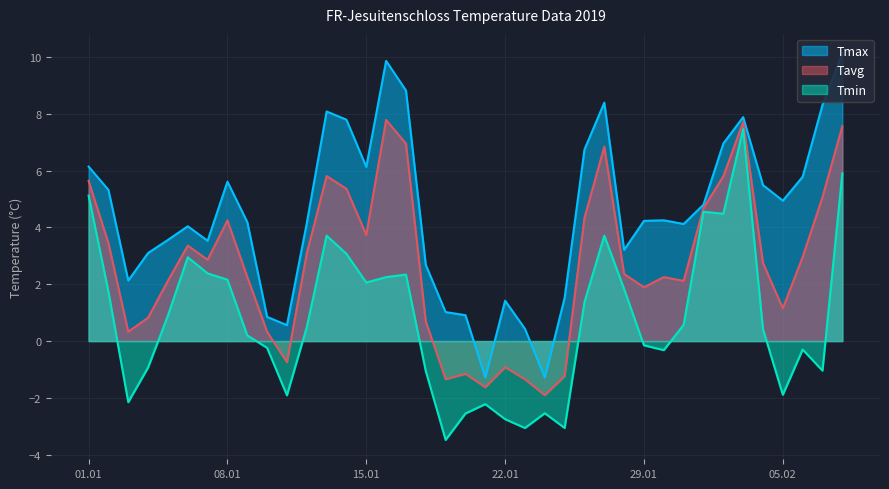

What is the maximum value for Tavg?

7.8